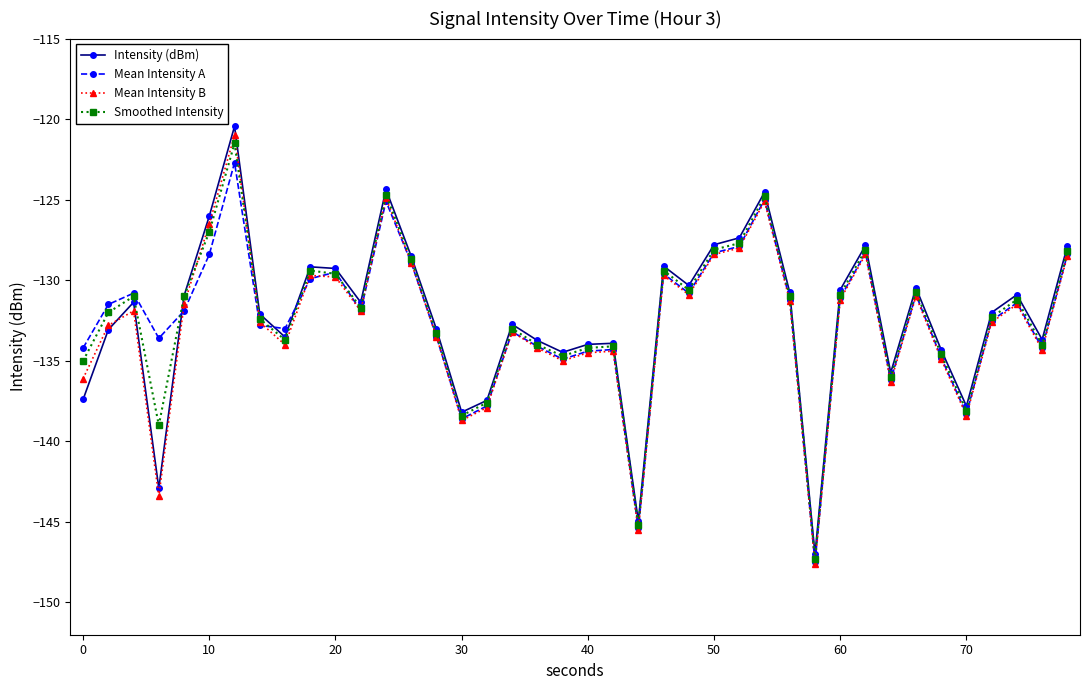

What is the greatest value displayed?

-120.4